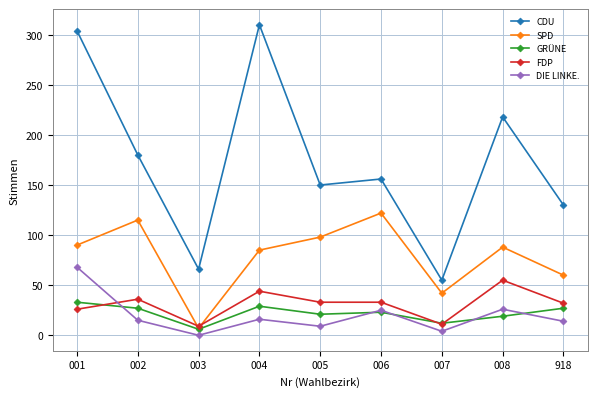

What is the difference between the highest and lowest values at 918?

116